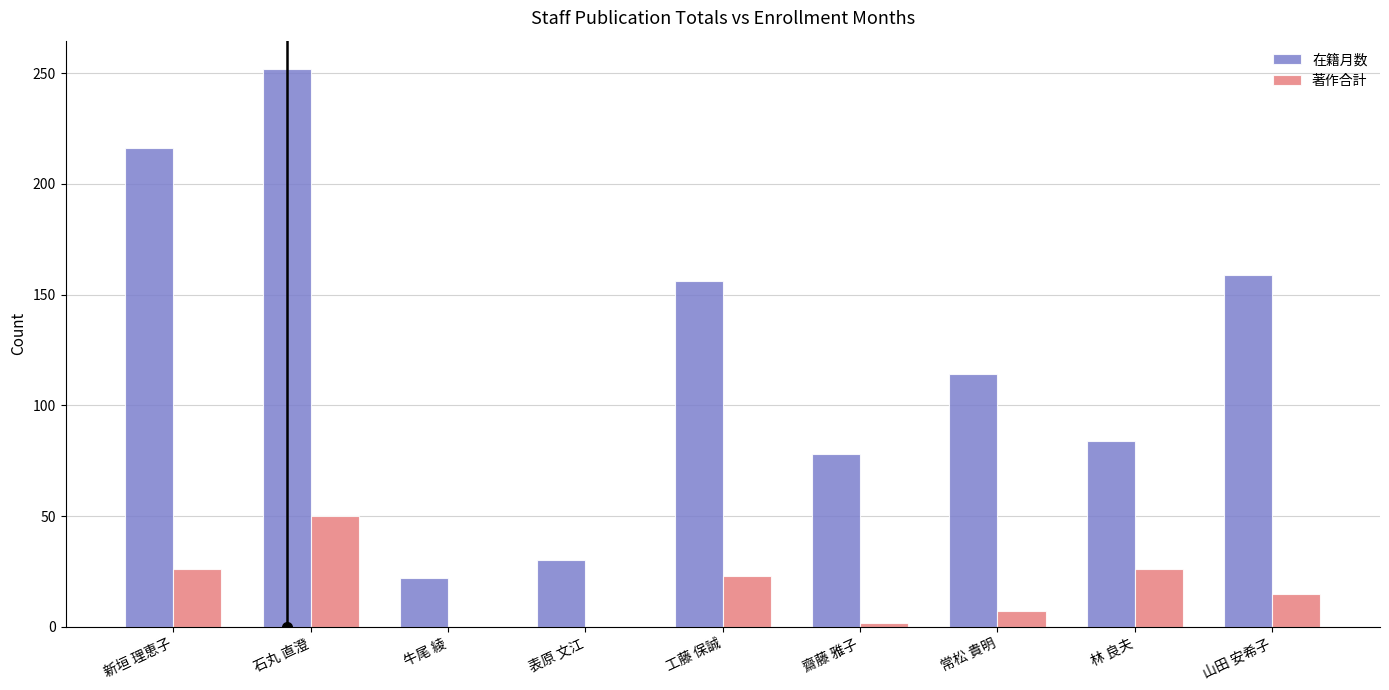

Are the bars grouped side by side (vs. stacked)?

Yes